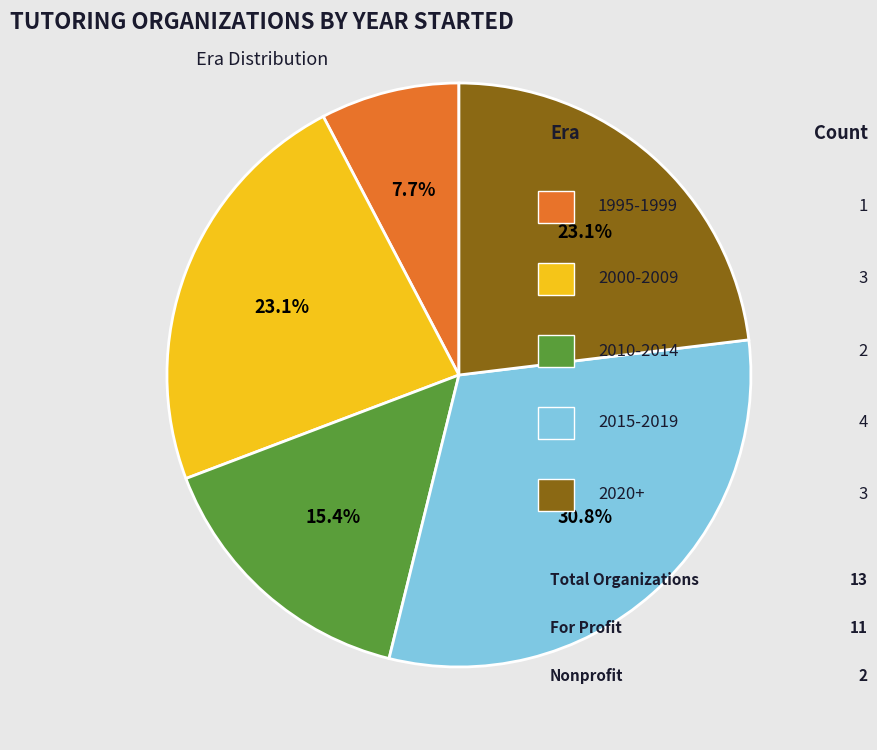

Is there any slice that represents more than half of the pie?

No